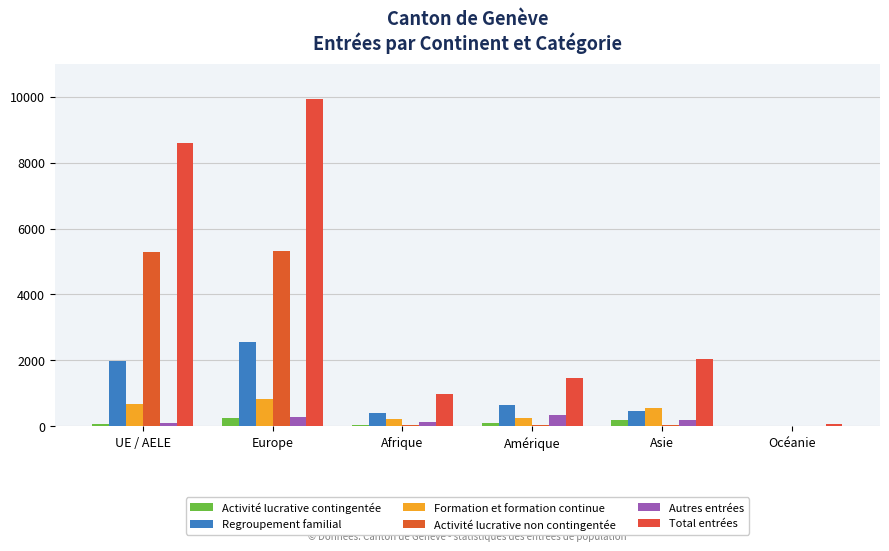

Are the bars horizontal?

No